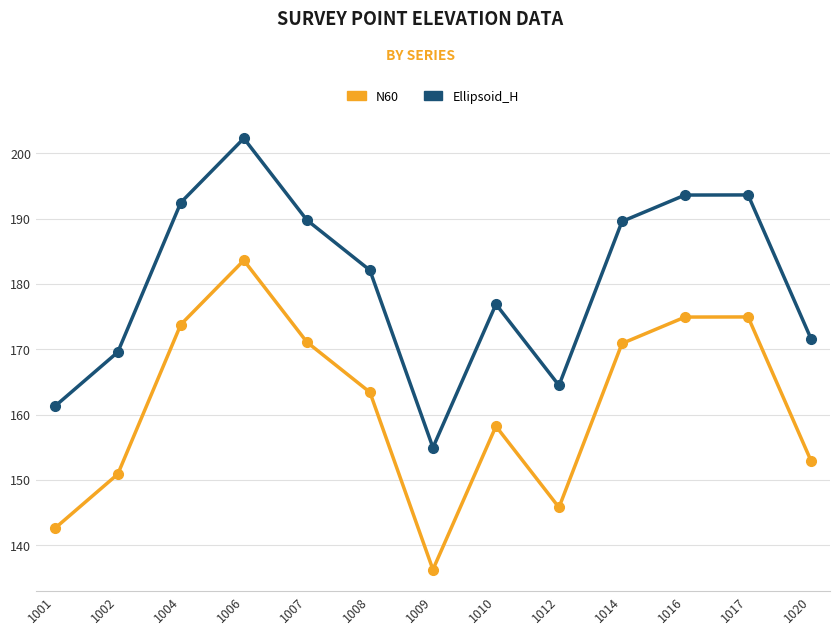

At how many categories does at least one series exceed 188?

6